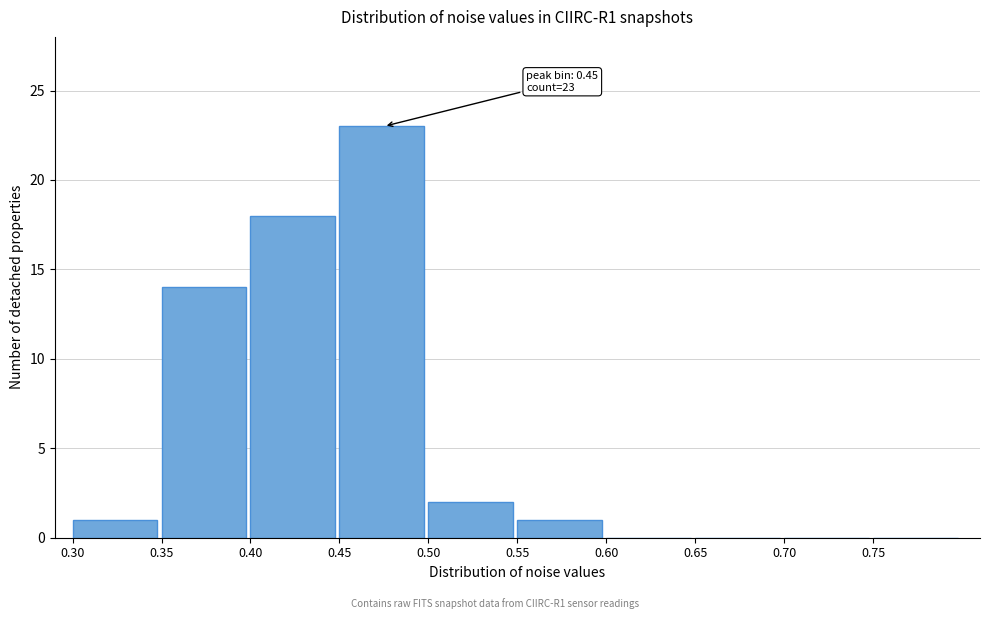

Over which range of the x-axis is the bar tallest?

0.45 to 0.50